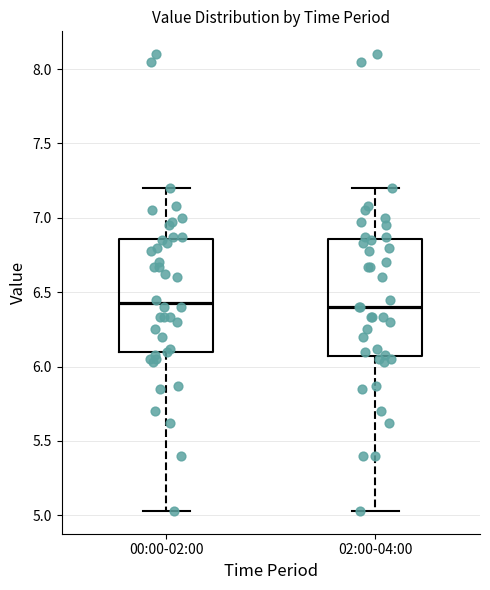

Reading left to right, read every box against the y-axis: the position of its median line, the range the box covers, and the ends of its whiskers. The values are not printed on the chart, so give them approximately, as read against the axis.

00:00-02:00: median 6.45, box 6.10 to 6.85, whiskers 5.05 to 7.20
02:00-04:00: median 6.40, box 6.05 to 6.85, whiskers 5.05 to 7.20